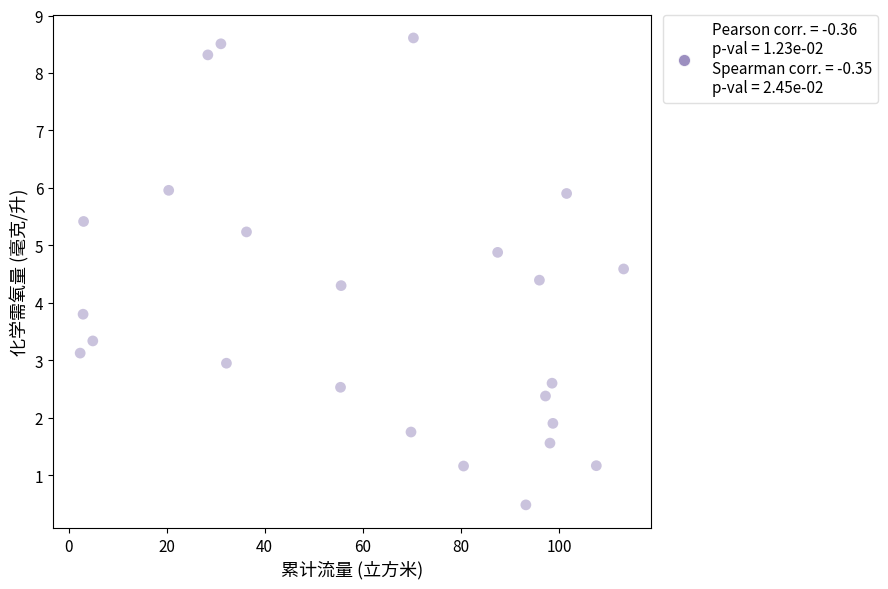

What Y value in the scatter plot is closest to 4?

3.8